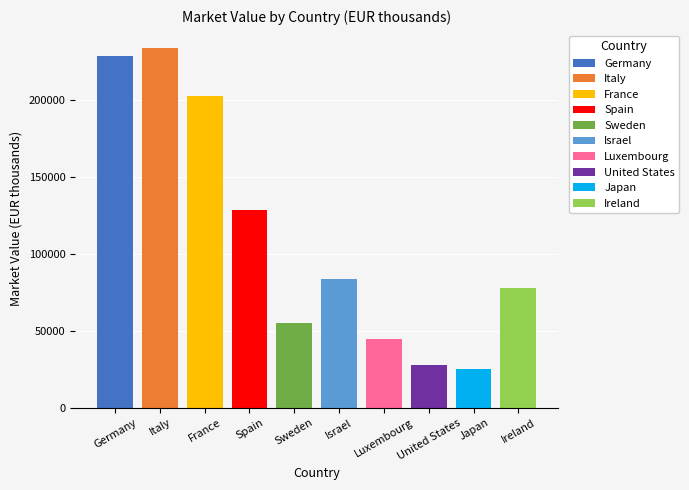

True or false: the data shows 62238 at Luxembourg.

False